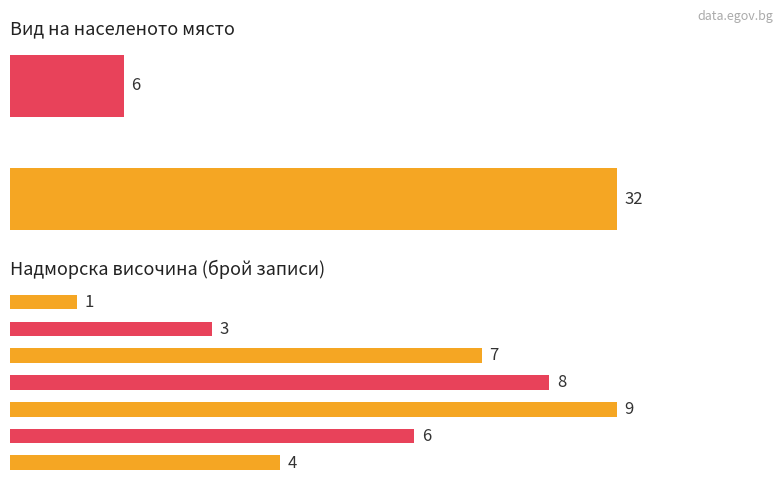

How many bars are there in each group?

2